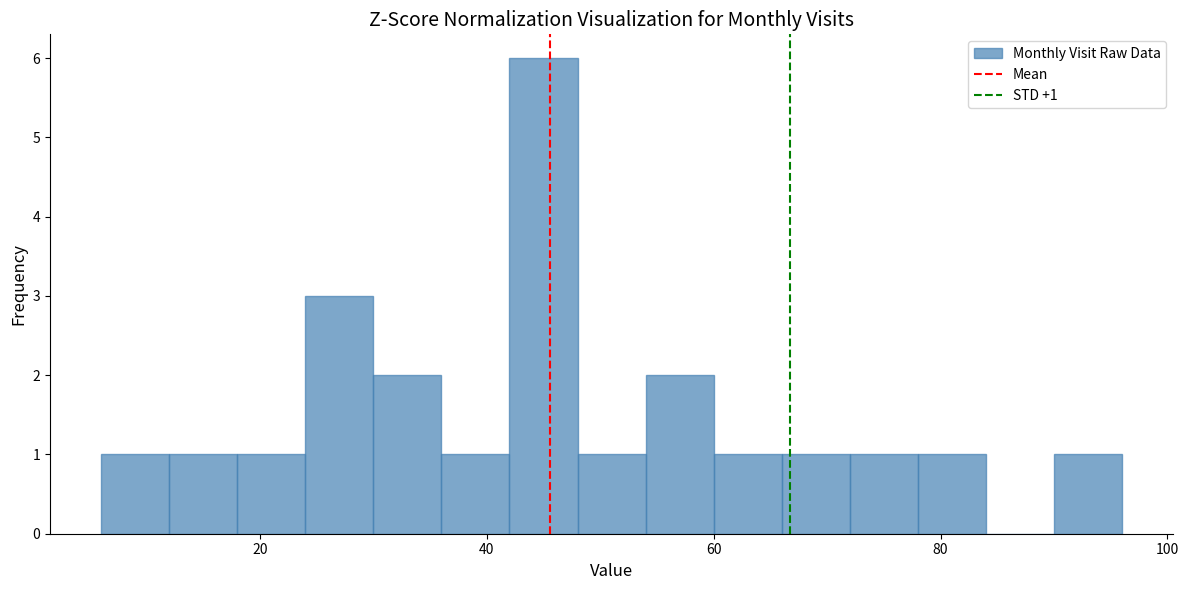

Around what value on the x-axis is the tallest bar? Give the approximate position of its centre, as read against the axis.

46